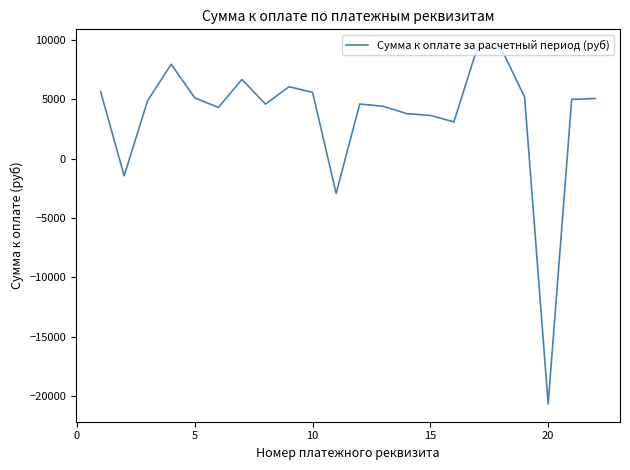

What is the maximum value shown in the chart?

9390.8